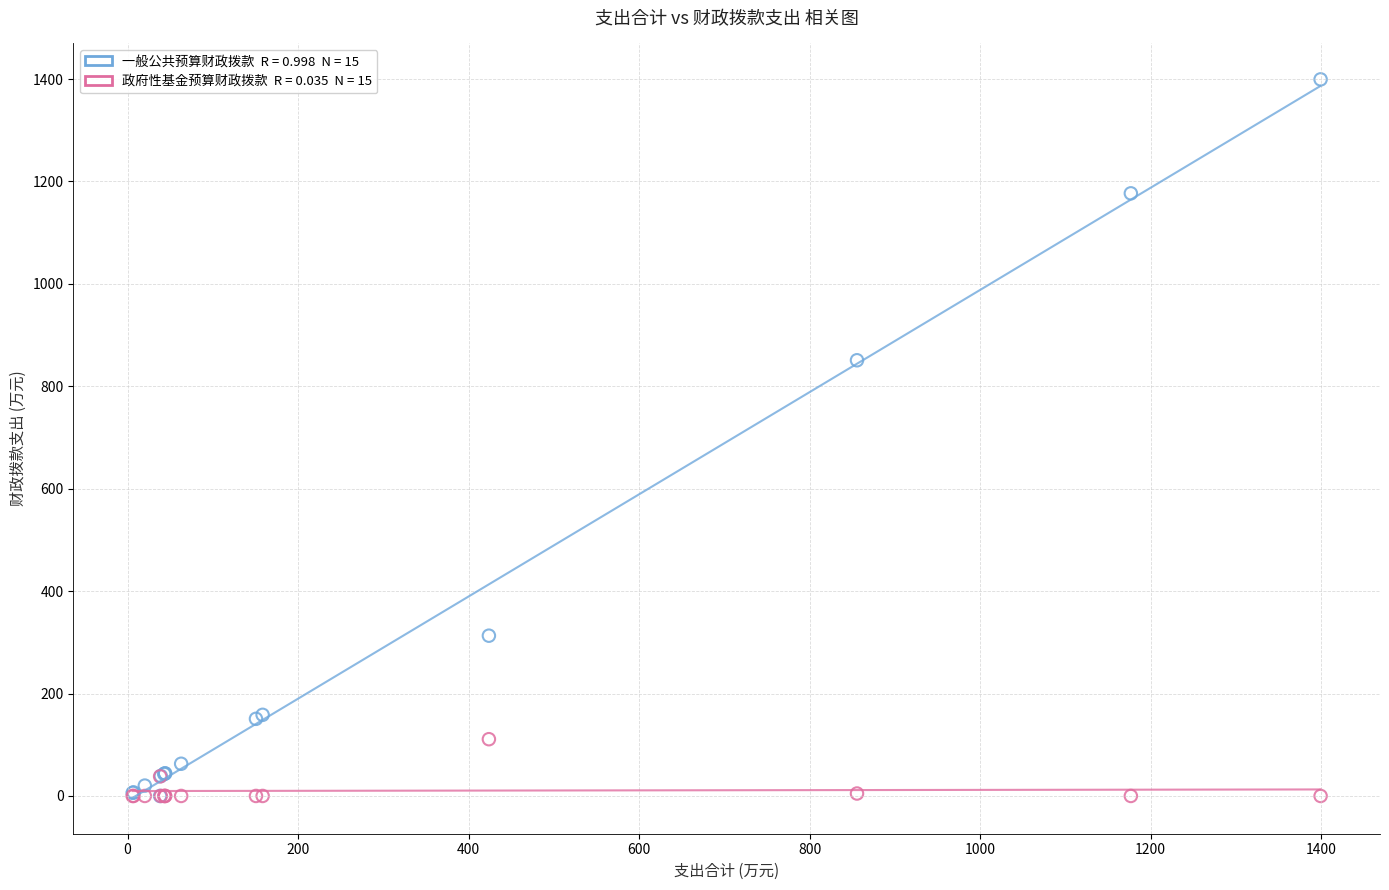

Across all series, what Y value is closest to 699?

850.9